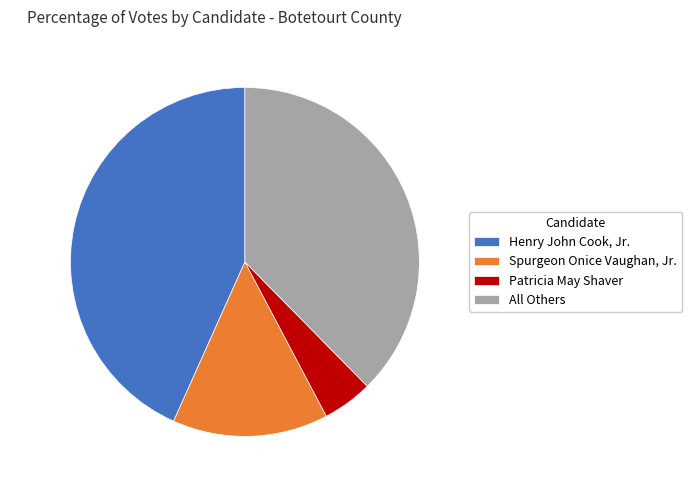

Which slice is the largest?

Henry John Cook, Jr.